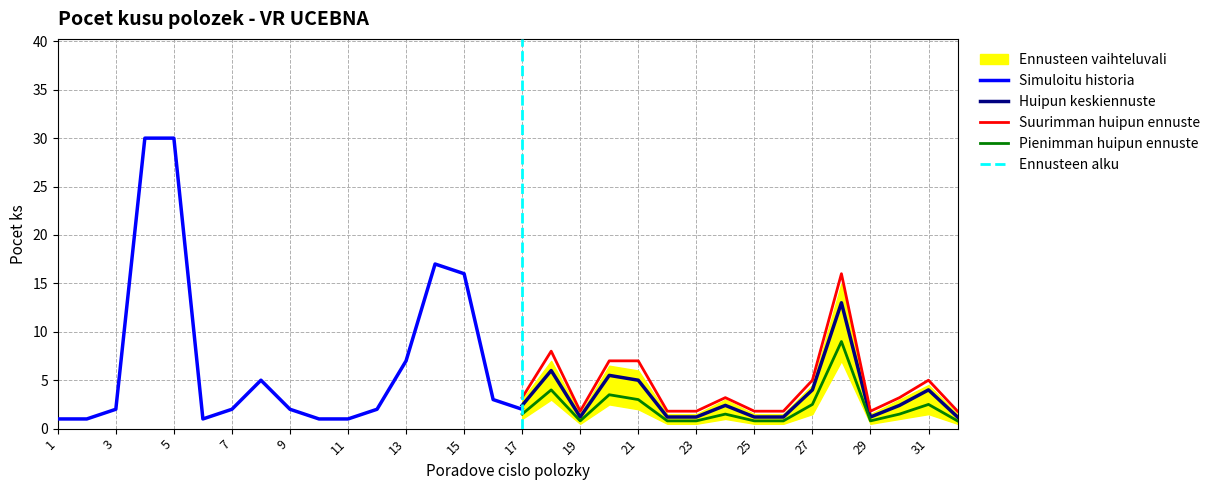

The value of Pienimman huipun ennuste at 27 is 4.0. True or false?

False